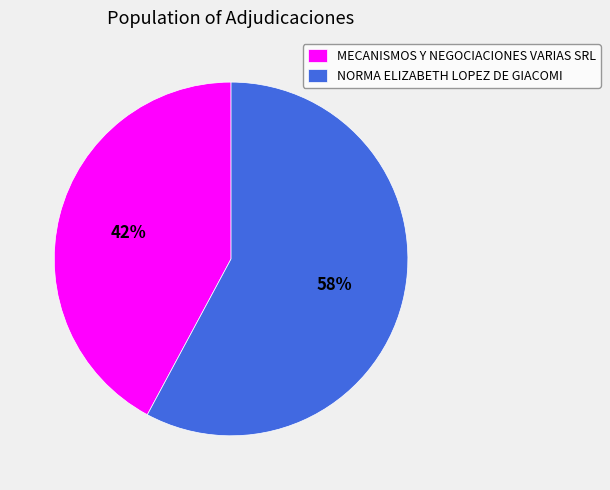

Do MECANISMOS Y NEGOCIACIONES VARIAS SRL and NORMA ELIZABETH LOPEZ DE GIACOMI together represent more than half of the pie?

Yes